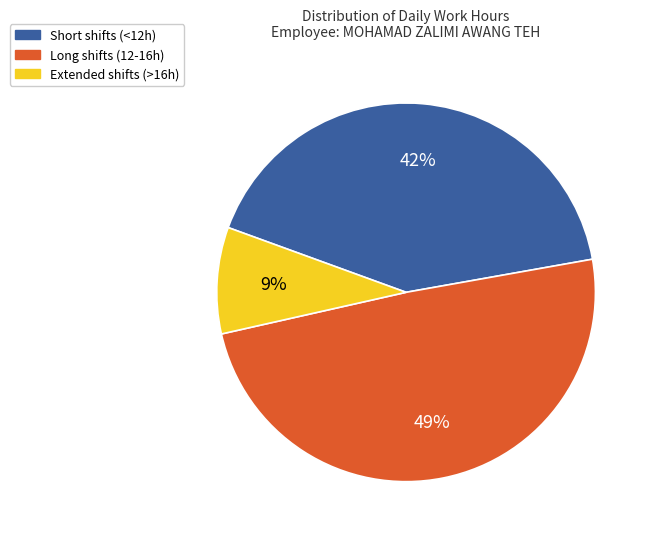

To the nearest percent, what is the difference between the largest and smallest slice percentages?

40%